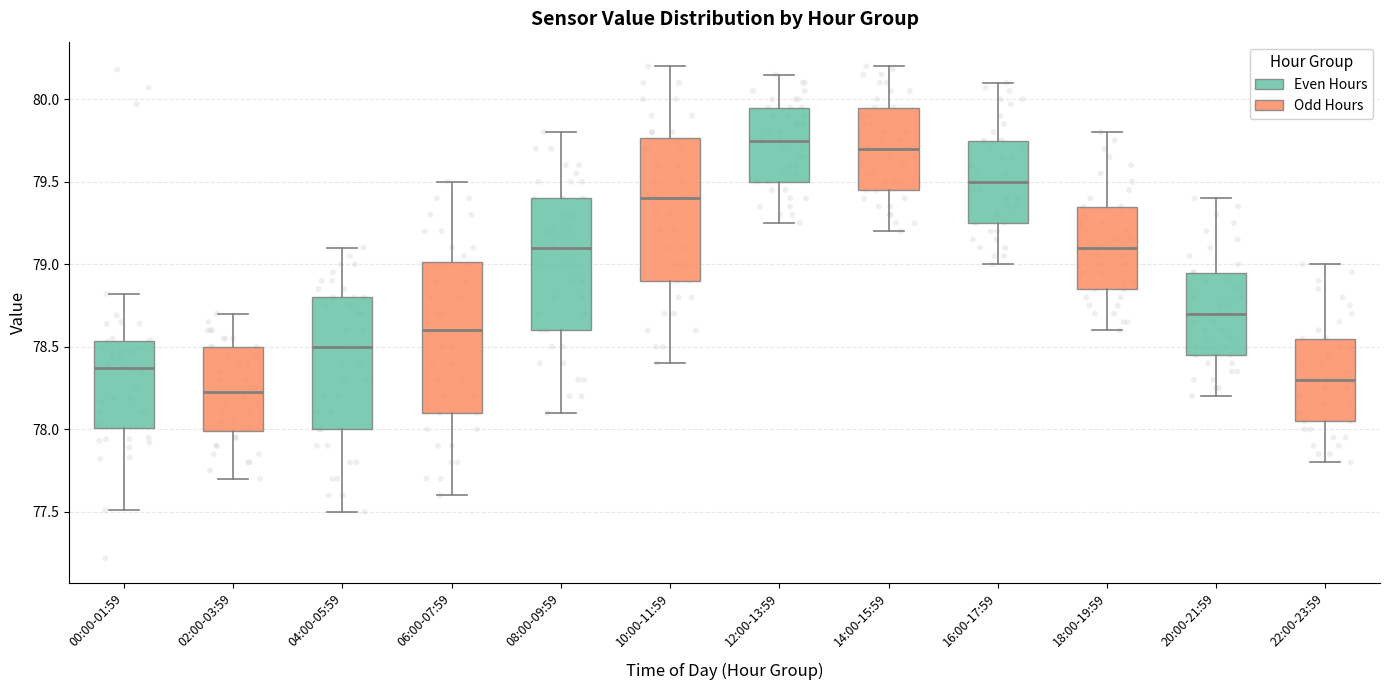

Reading left to right, transcribe this box plot: for each box, give where its median line is, the range the box spans, and where its two whiskers end, as read against the y-axis. The values are not printed on the chart, so give them approximately, as read against the axis.

00:00-01:59: median 78.35, box 78.00 to 78.55, whiskers 77.50 to 78.80
02:00-03:59: median 78.25, box 78.00 to 78.50, whiskers 77.70 to 78.70
04:00-05:59: median 78.50, box 78.00 to 78.80, whiskers 77.50 to 79.10
06:00-07:59: median 78.60, box 78.10 to 79.00, whiskers 77.60 to 79.50
08:00-09:59: median 79.10, box 78.60 to 79.40, whiskers 78.10 to 79.80
10:00-11:59: median 79.40, box 78.90 to 79.75, whiskers 78.40 to 80.20
12:00-13:59: median 79.75, box 79.50 to 79.95, whiskers 79.25 to 80.15
14:00-15:59: median 79.70, box 79.45 to 79.95, whiskers 79.20 to 80.20
16:00-17:59: median 79.50, box 79.25 to 79.75, whiskers 79.00 to 80.10
18:00-19:59: median 79.10, box 78.85 to 79.35, whiskers 78.60 to 79.80
20:00-21:59: median 78.70, box 78.45 to 78.95, whiskers 78.20 to 79.40
22:00-23:59: median 78.30, box 78.05 to 78.55, whiskers 77.80 to 79.00